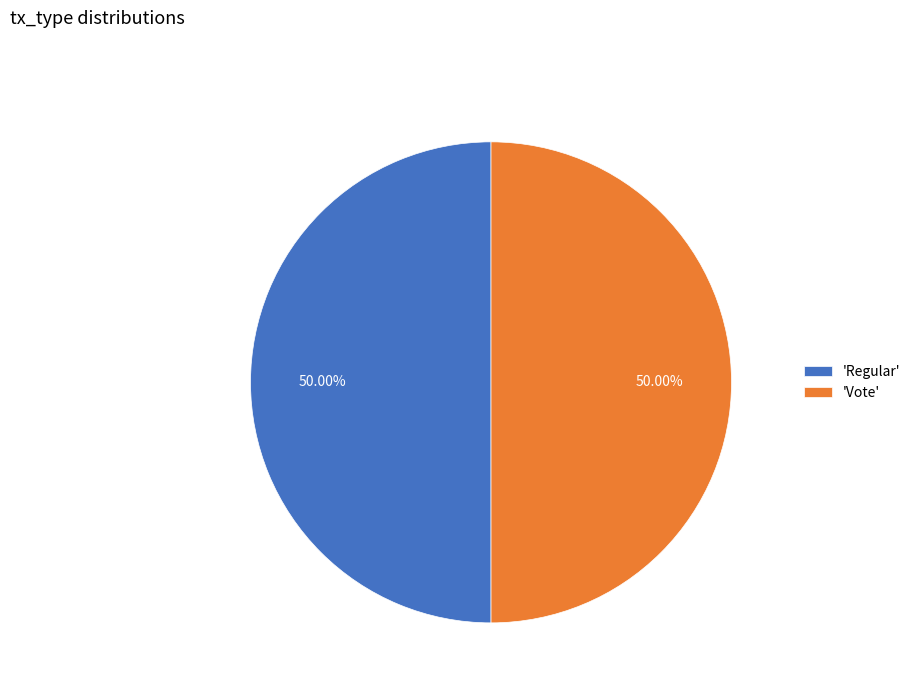

What is the ratio of the value at 'Vote' to the value at 'Regular'?

1.0